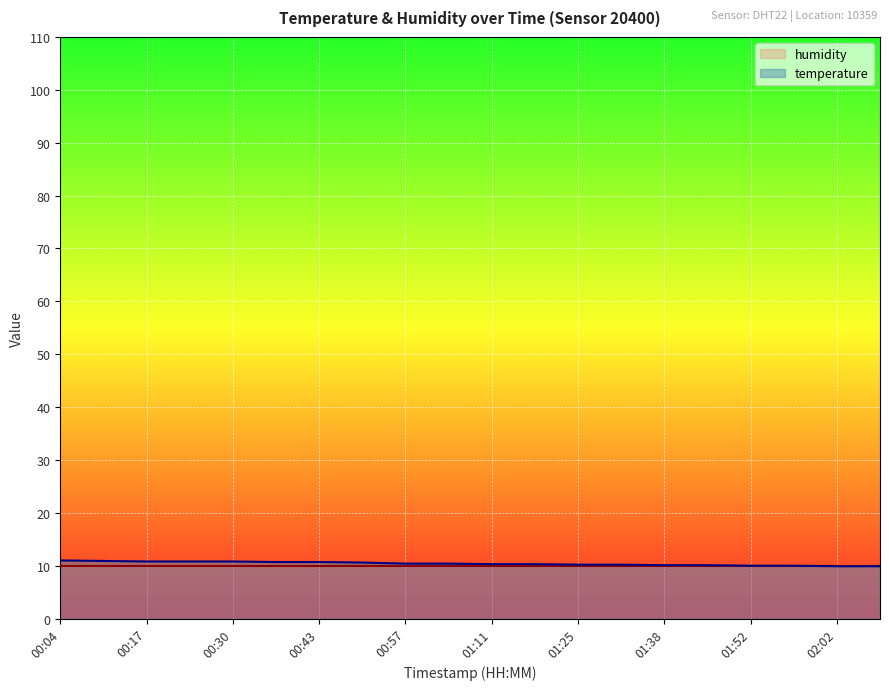

Reading left to right, what are all the values shown in this chart?

11.0	10.9	10.8	10.8	10.8	10.7	10.7	10.6	10.4	10.4	10.3	10.3	10.2	10.2	10.1	10.1	10.0	10.0	9.9	9.9